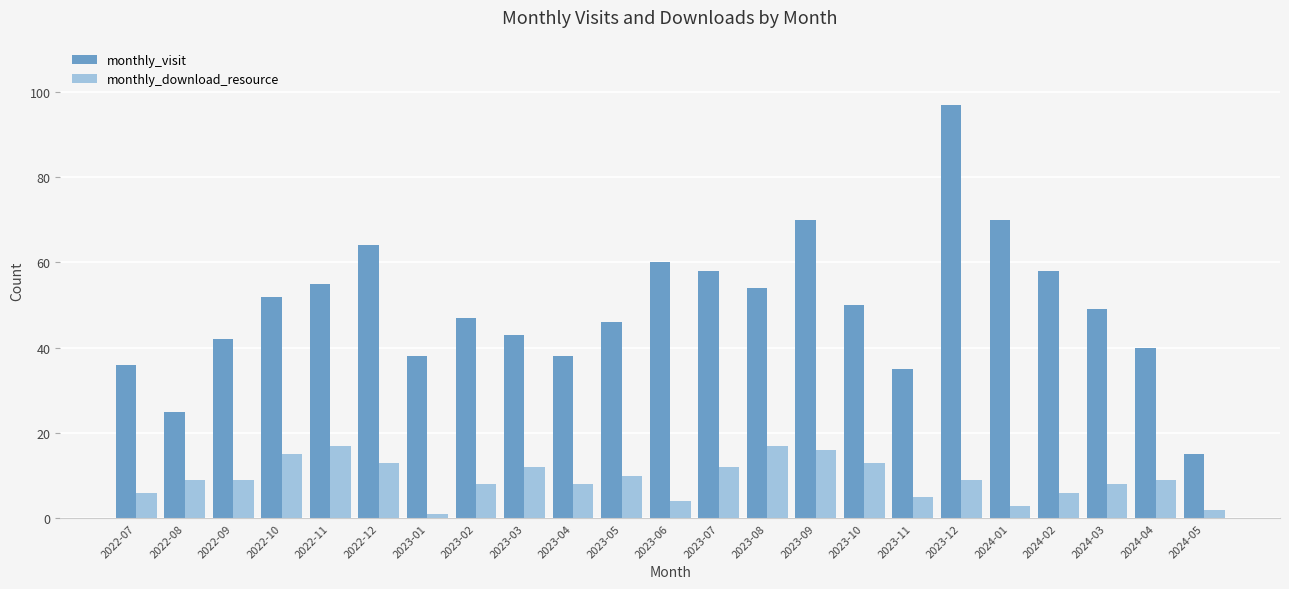

What is the sum of the monthly_download_resource values at 2023-02 and 2022-08?

17